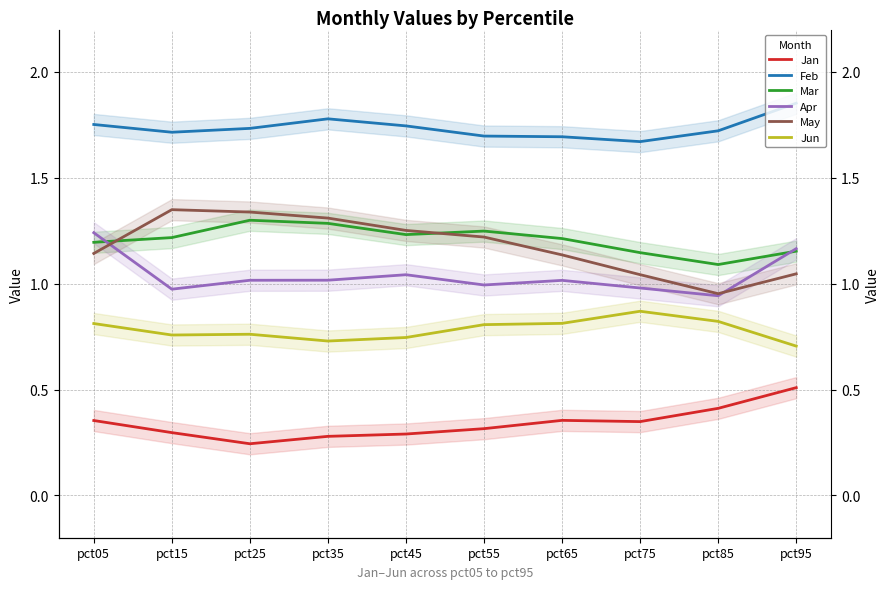

What is the value of the May point at the 5th from the left?

1.3